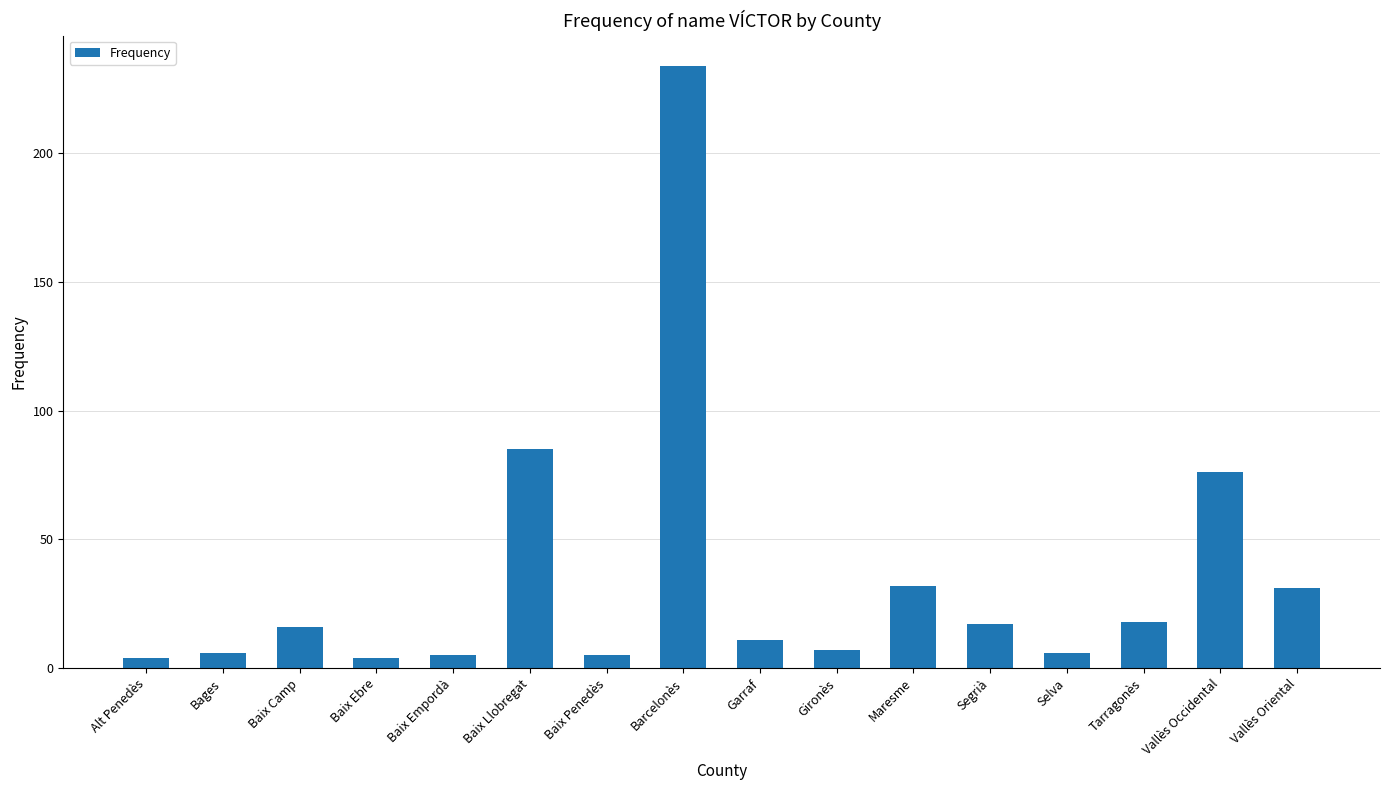

What is the greatest value displayed?

234